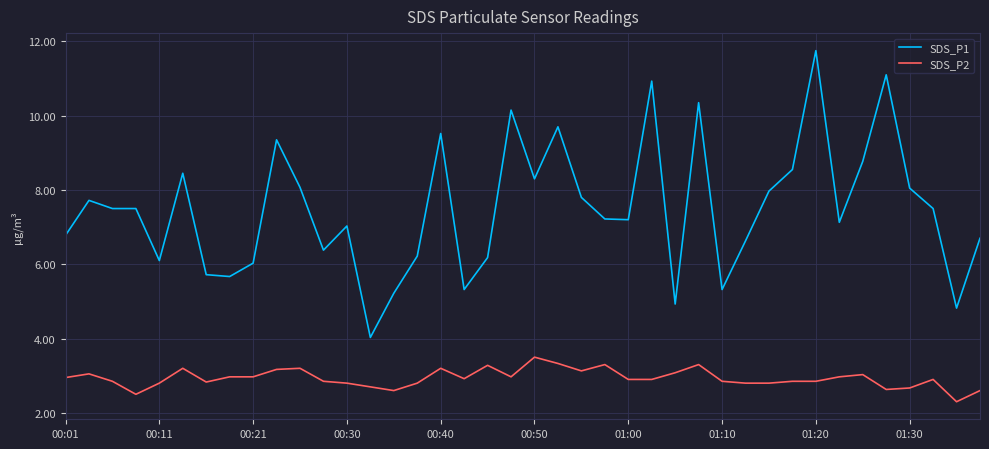

True or false: SDS_P2 and SDS_P1 intersect in this chart.

False